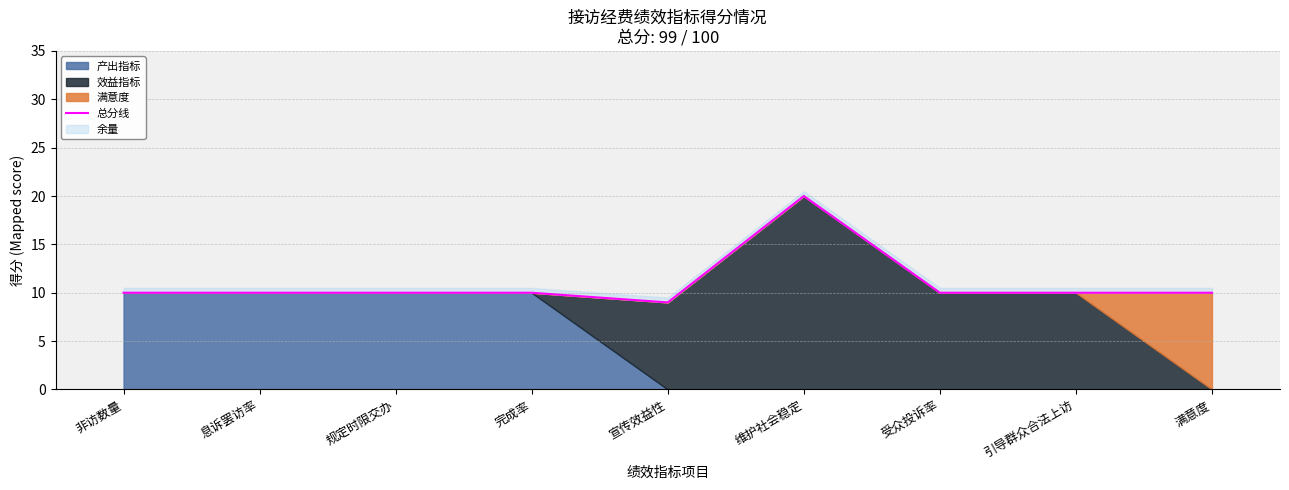

At which category does the data reach its first local valley?

宣传效益性